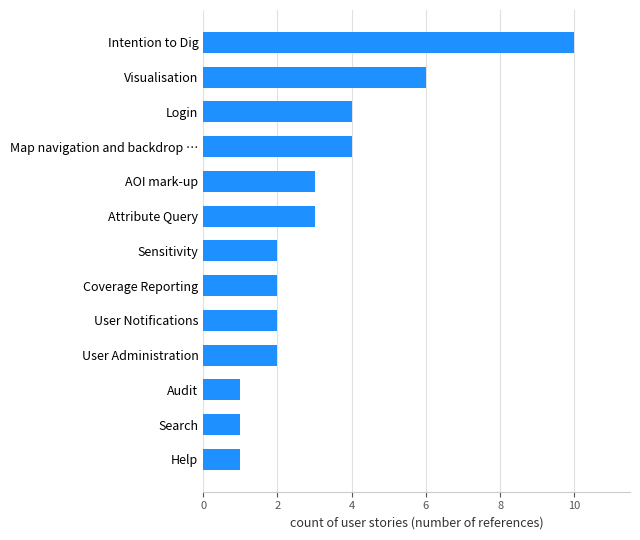

Which has a higher value, Login or Intention to Dig?

Intention to Dig